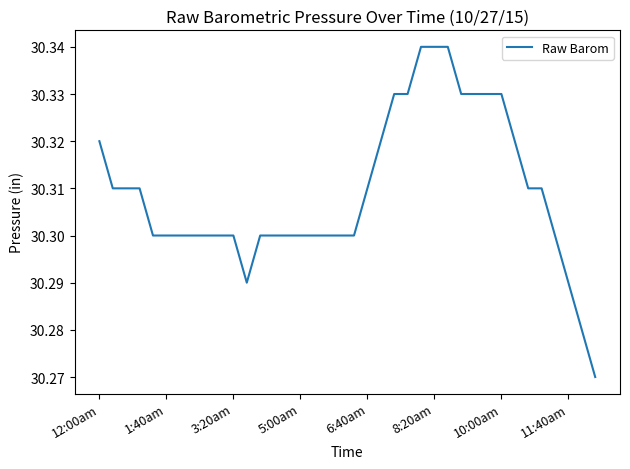

How many categories are shown in the chart?

38